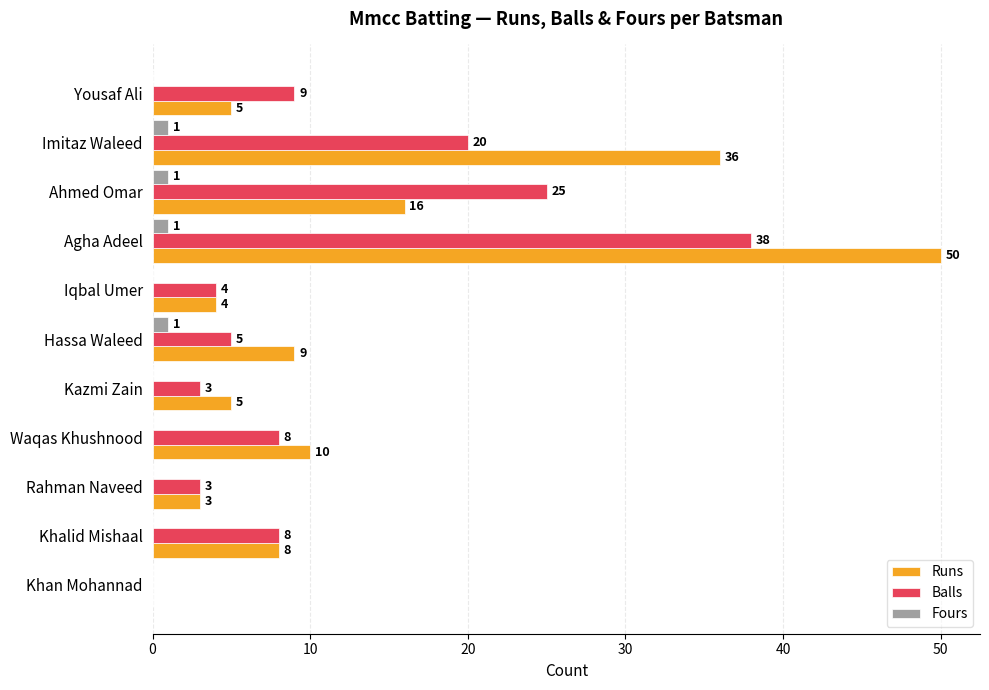

What is the sum of all Runs values?

146